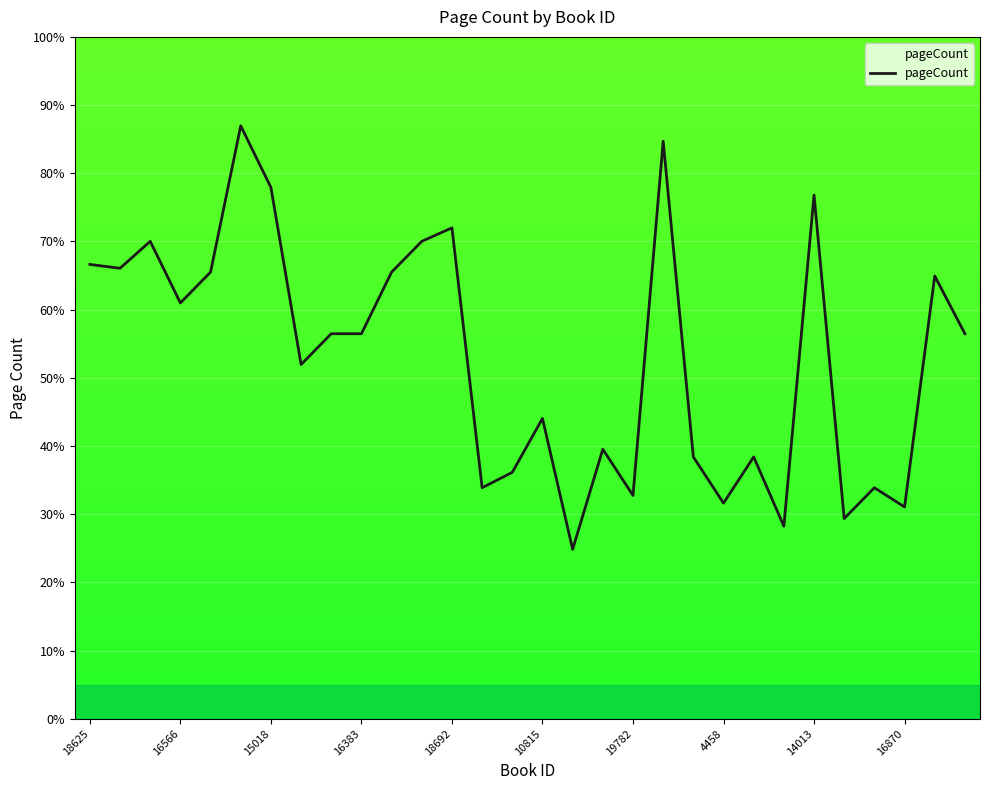

The value at 15018 is 53.8. True or false?

False